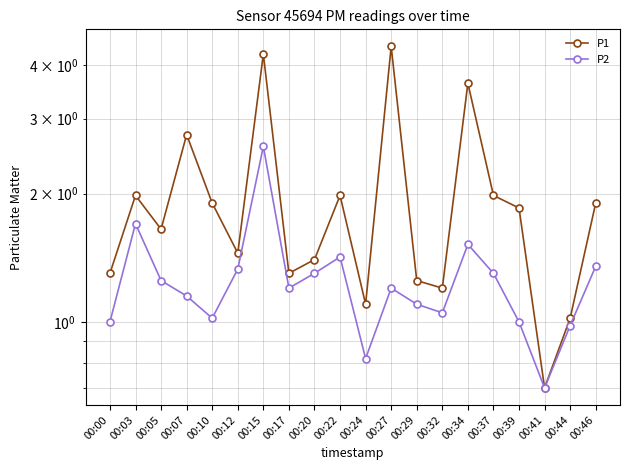

Reading right to left, what are all the values shown in this chart?

P1: 1.9	1.0	0.7	1.9	2.0	3.6	1.2	1.2	4.4	1.1	2.0	1.4	1.3	4.2	1.4	1.9	2.8	1.6	2.0	1.3
P2: 1.4	1.0	0.7	1.0	1.3	1.5	1.1	1.1	1.2	0.8	1.4	1.3	1.2	2.6	1.3	1.0	1.1	1.2	1.7	1.0